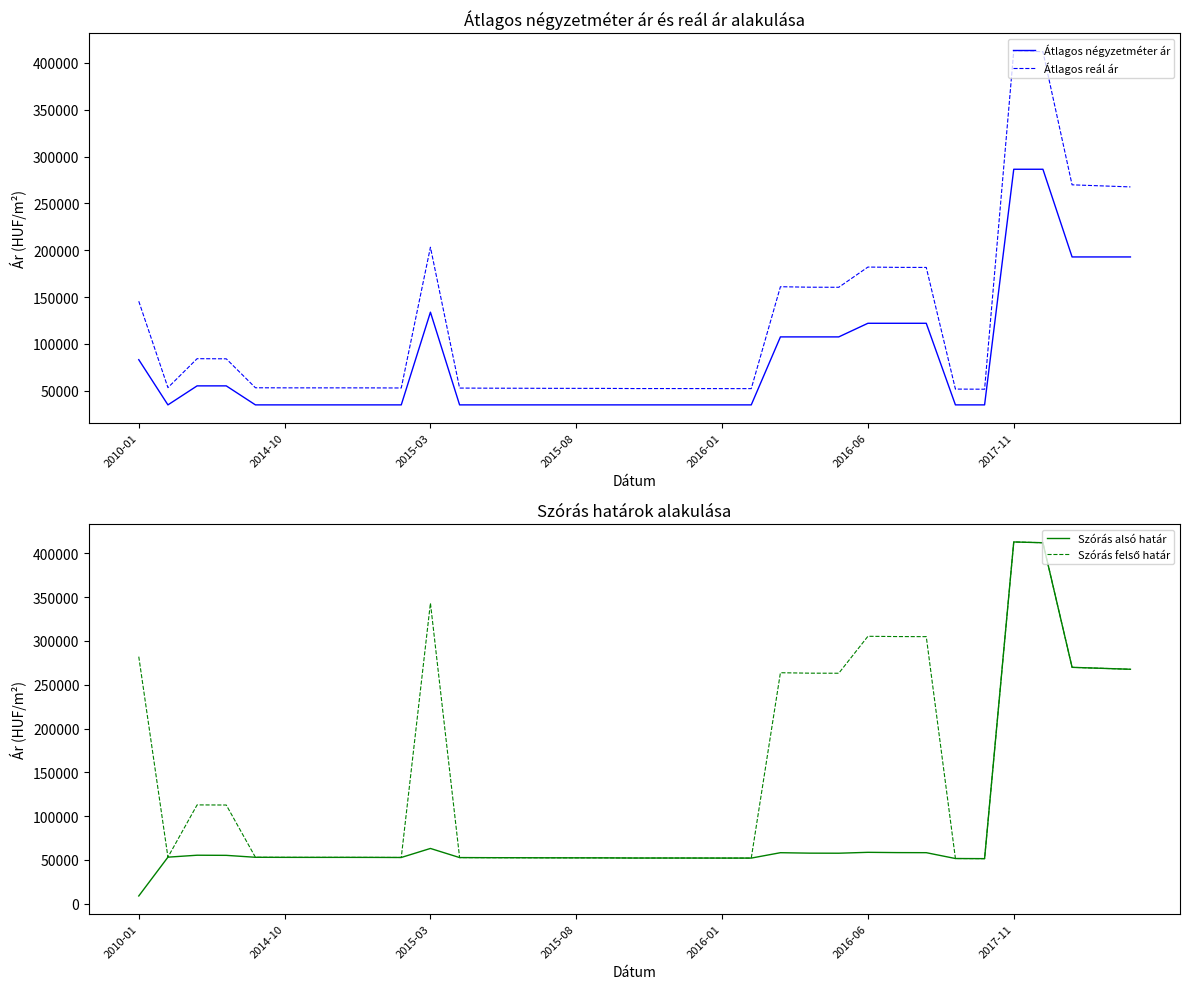

True or false: Szórás alsó határ has more than 2 points higher than both neighbors.

True